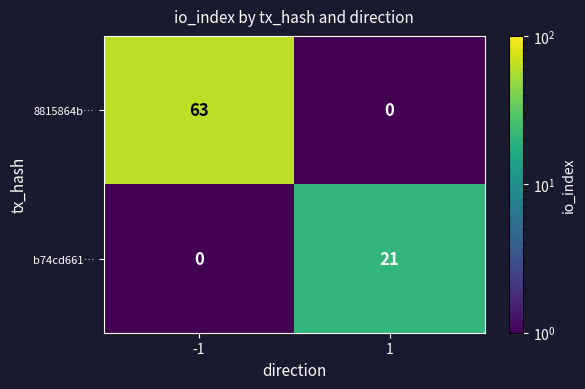

Which series has the largest range (max minus min)?

8815864b…